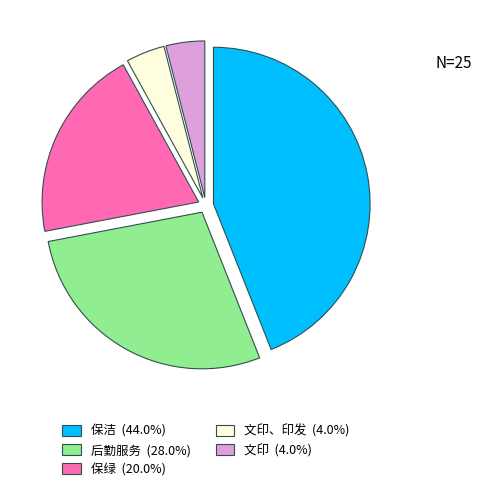

Is there any slice that represents more than half of the pie?

No